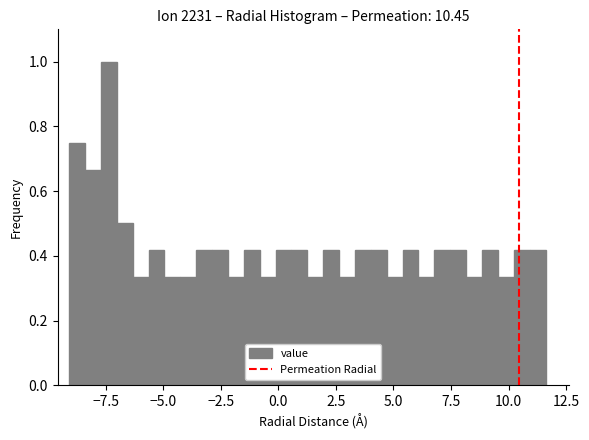

Read against the x-axis, roughly where is the centre of the tallest bar?

-7.5